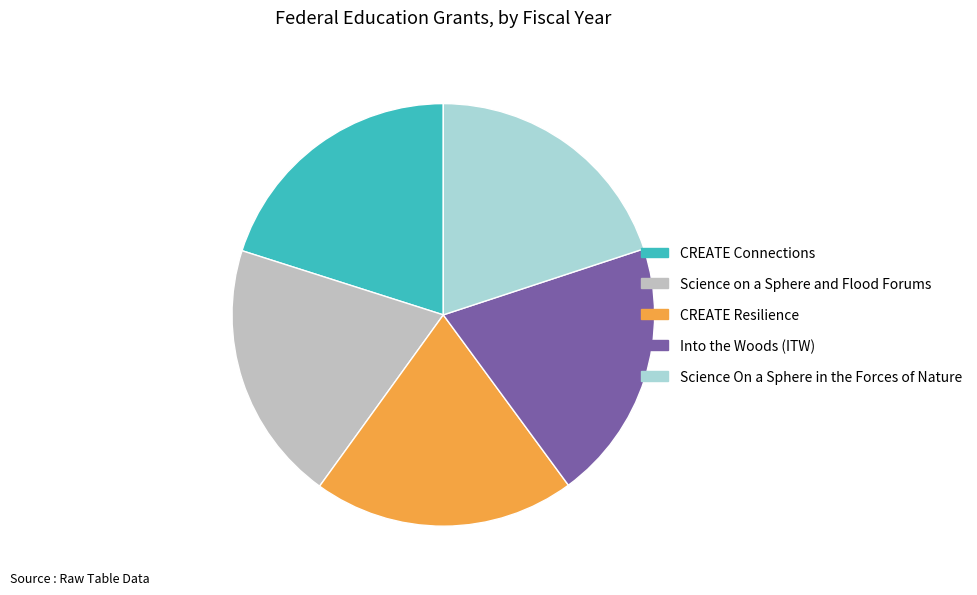

True or false: CREATE Resilience accounts for 25% of the total.

False